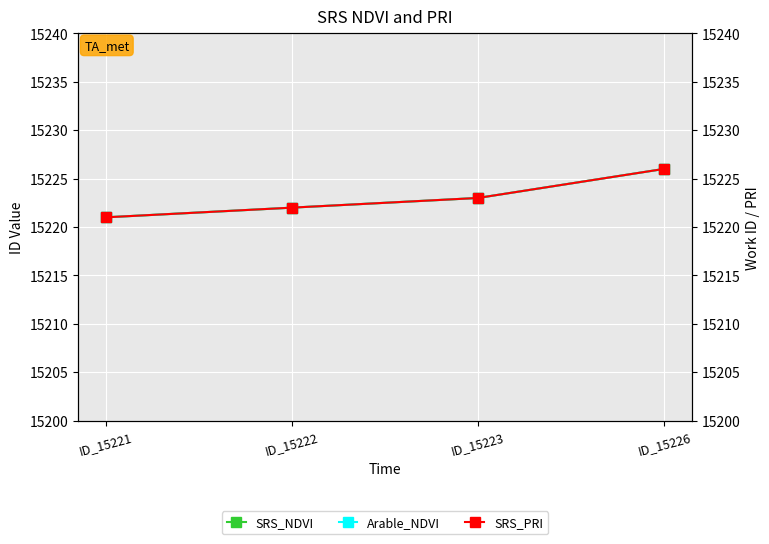

True or false: SRS_NDVI has more than 2 points higher than both neighbors.

False